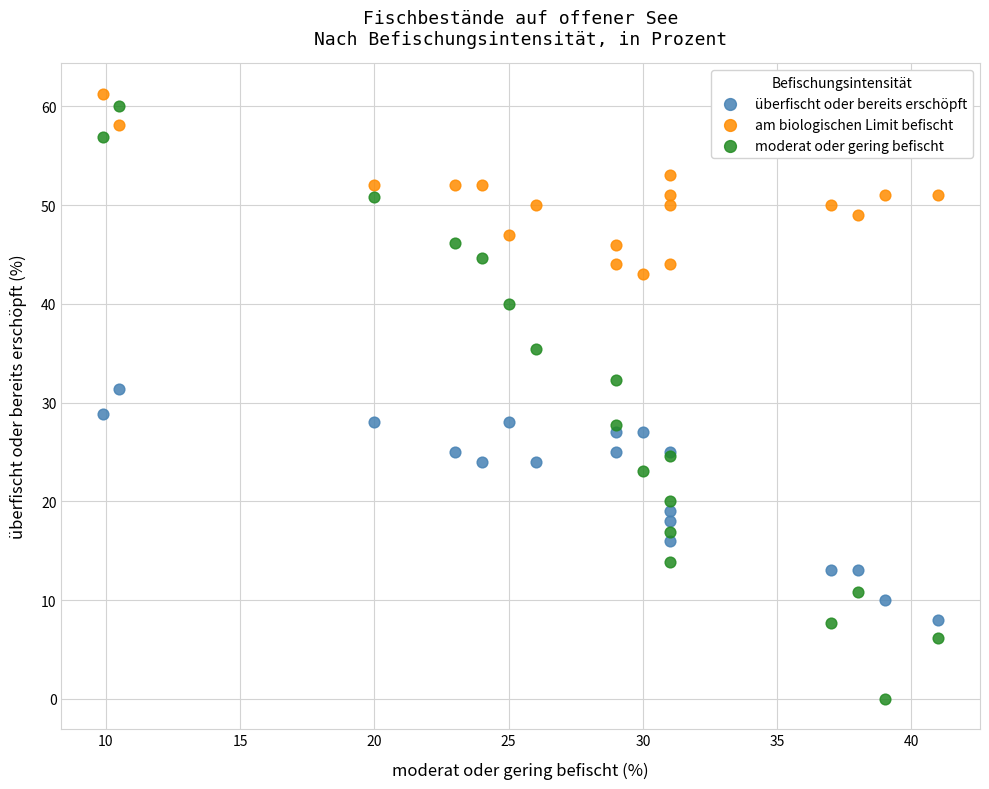

Which series reaches the maximum Y coordinate?

am biologischen Limit befischt